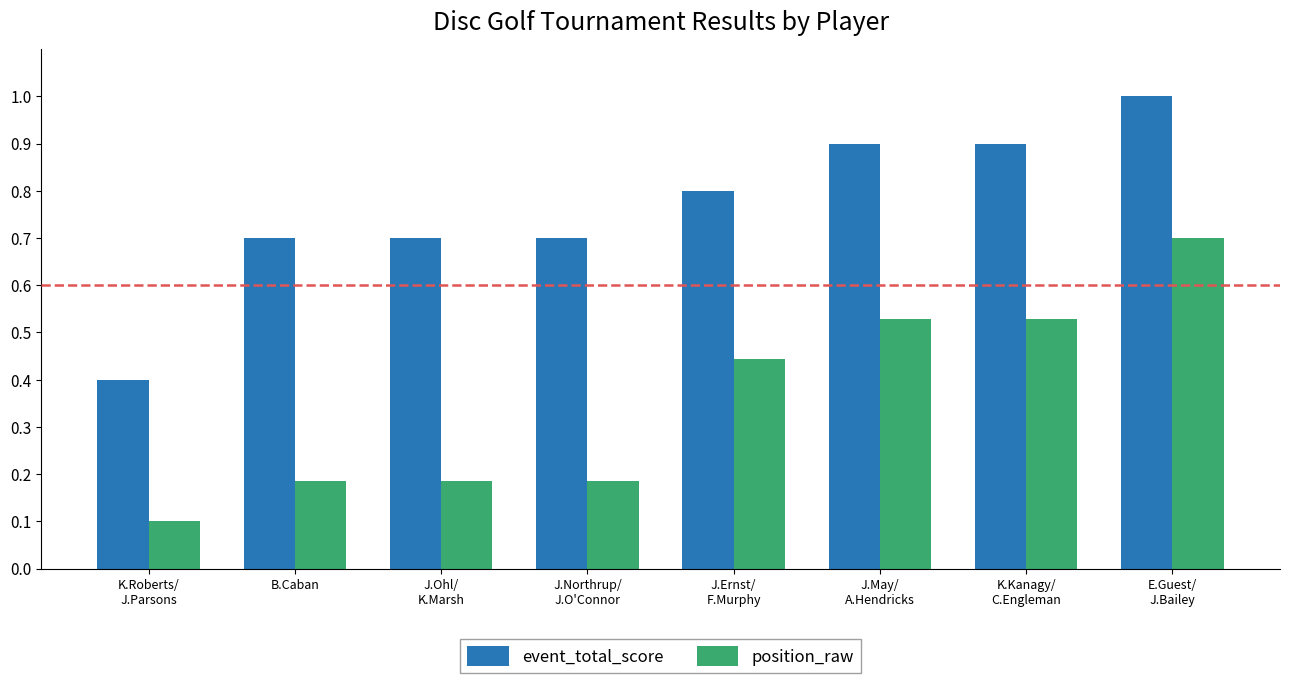

At which label is event_total_score closest to 0?

K.Roberts/
J.Parsons